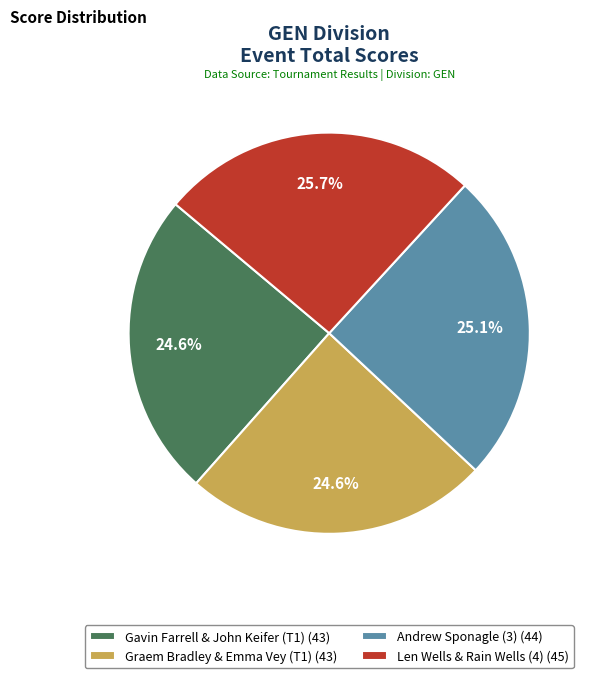

What is the largest slice in the pie chart?

Len Wells & Rain Wells (4)